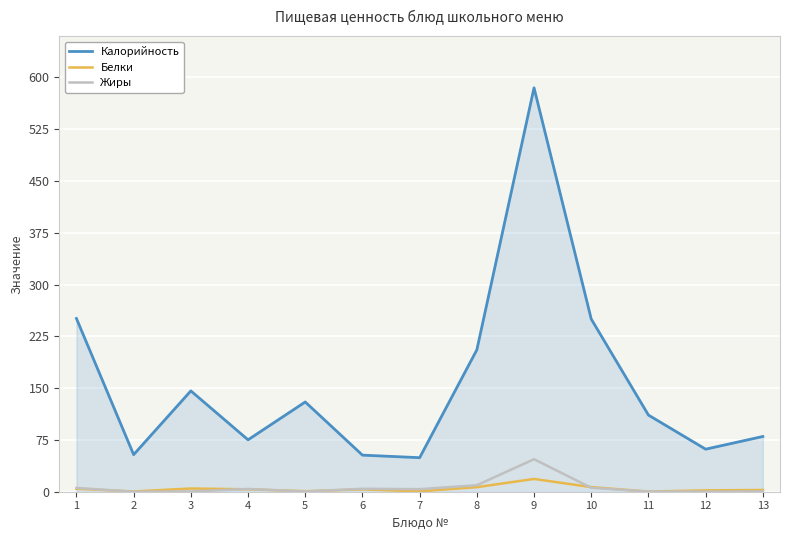

Does the chart display data point markers on the line(s)?

No